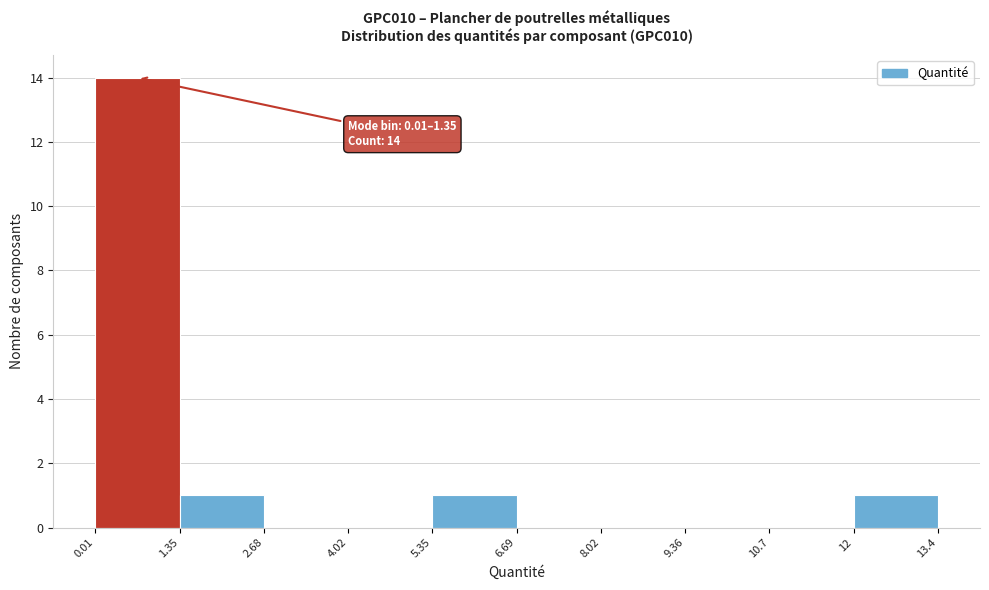

Over which range of the x-axis is the bar tallest?

0.01 to 1.35